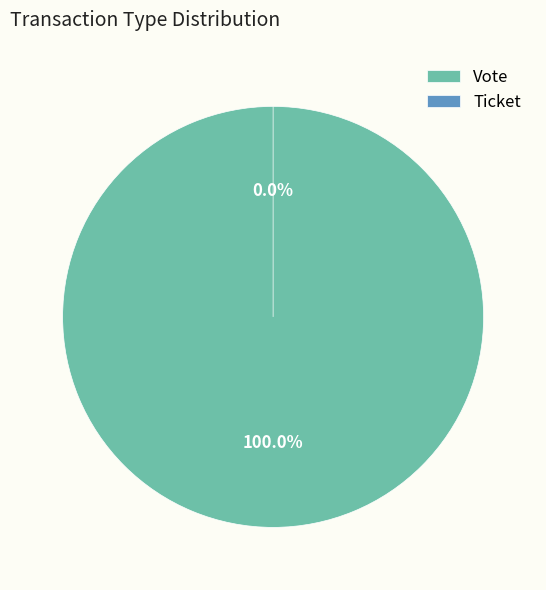

Which slice is the largest?

Vote